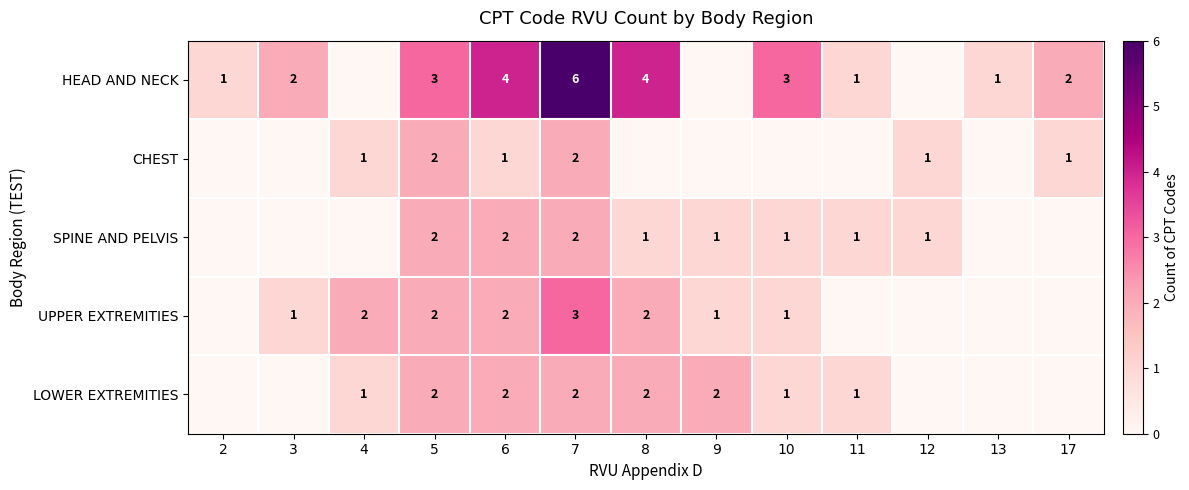

At which category is the sum across all series the highest?

7